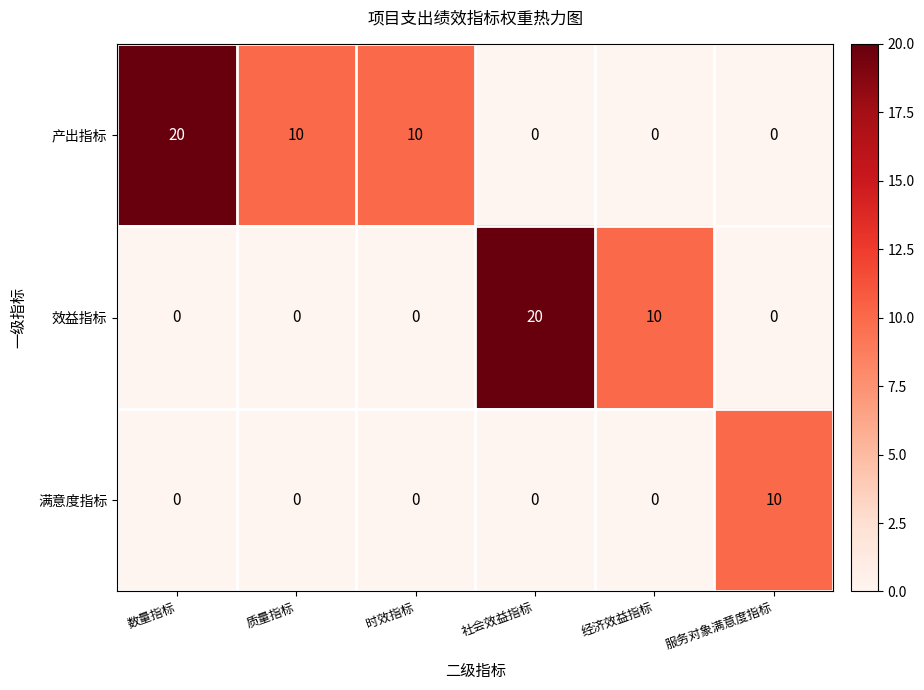

At how many categories does at least one series exceed 12?

2